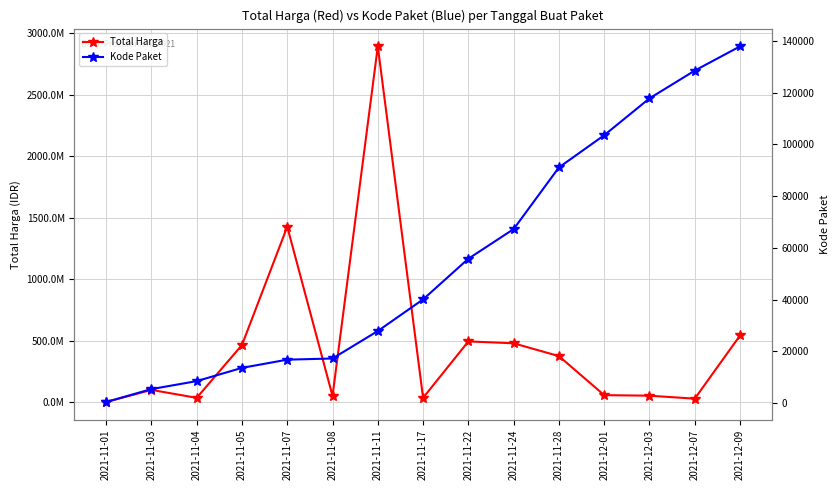

List the series in order of their peak value, lowest first.

Kode Paket, Total Harga